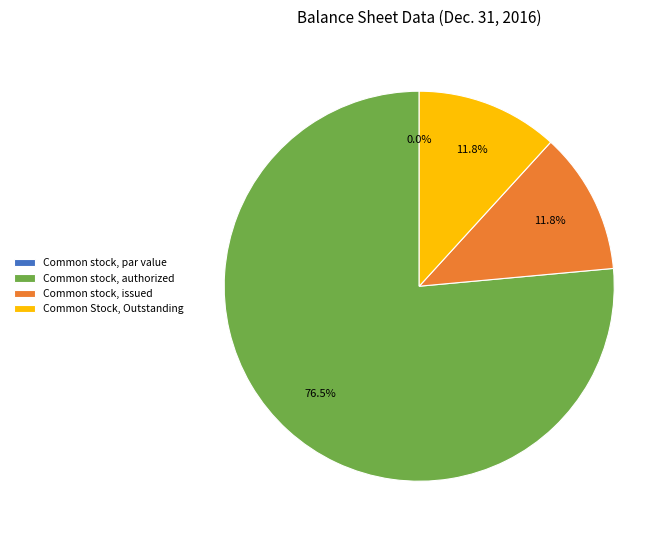

True or false: Common stock, par value accounts for 1% of the total.

False